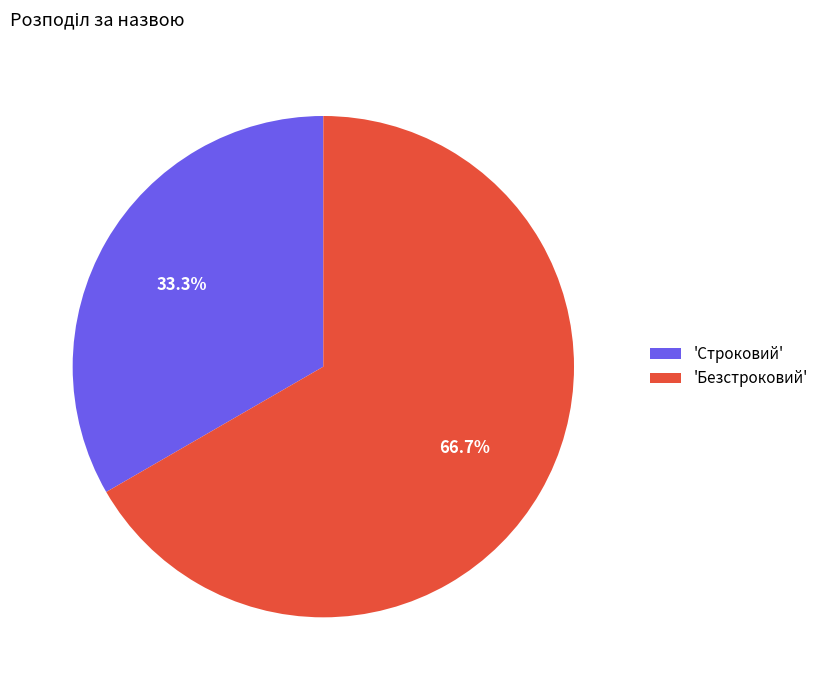

Combined, what portion of the pie is 'Строковий' and 'Безстроковий'?

100.0%